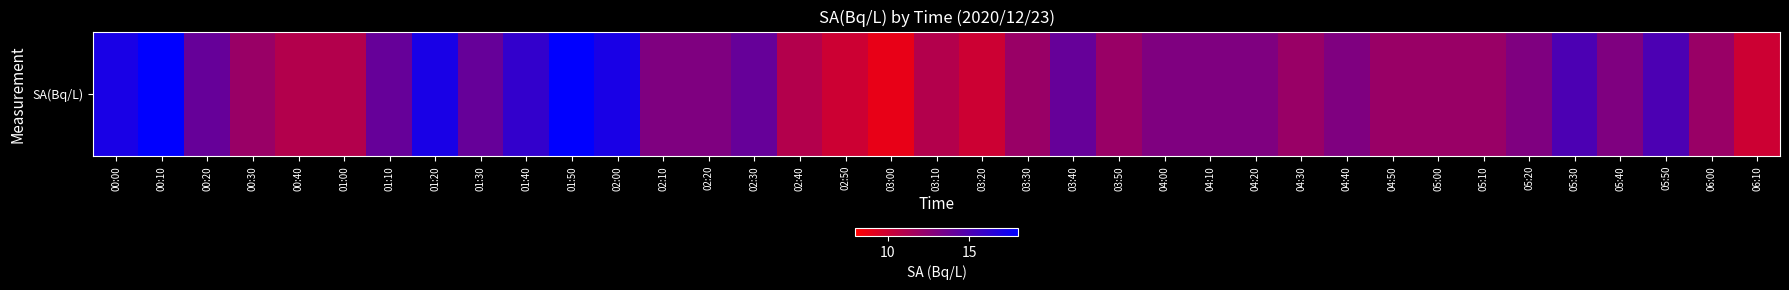

What is the change in value from 05:00 to 05:20?

+1.0